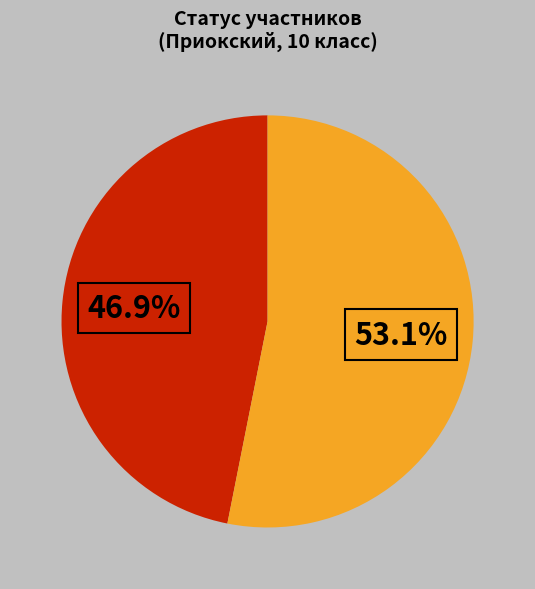

Is there a majority slice in this chart?

Yes